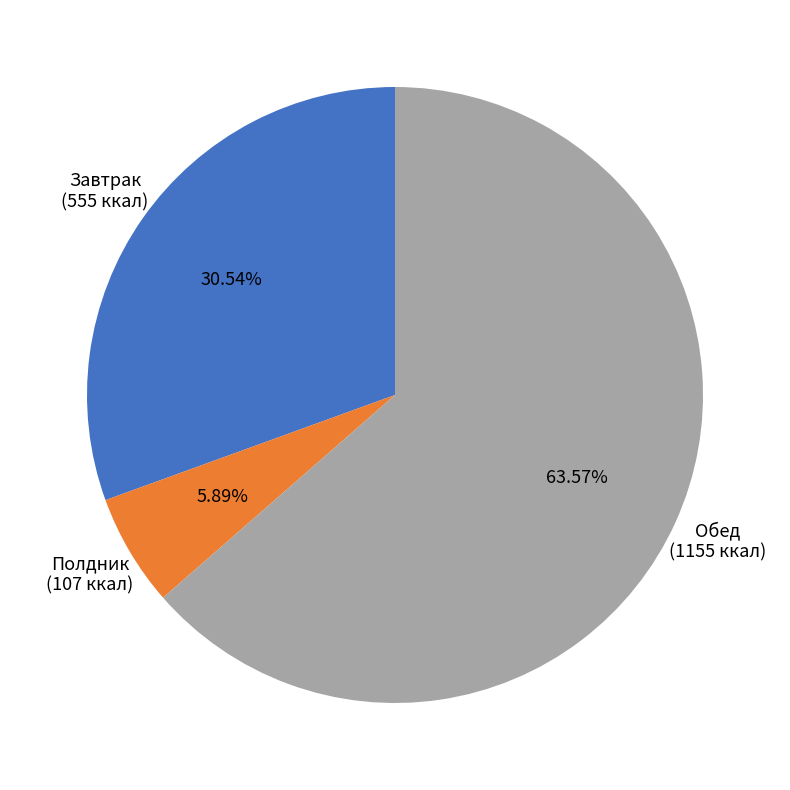

To the nearest percent, what is the average slice percentage?

33%